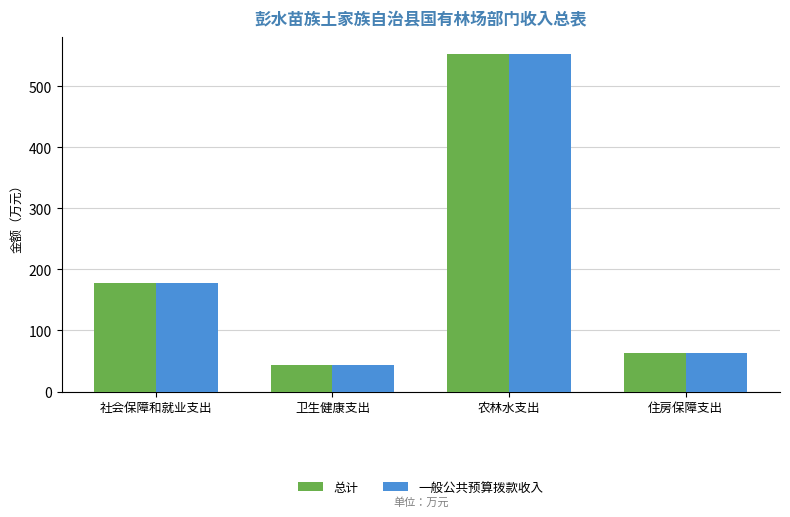

How many groups of bars are there?

4